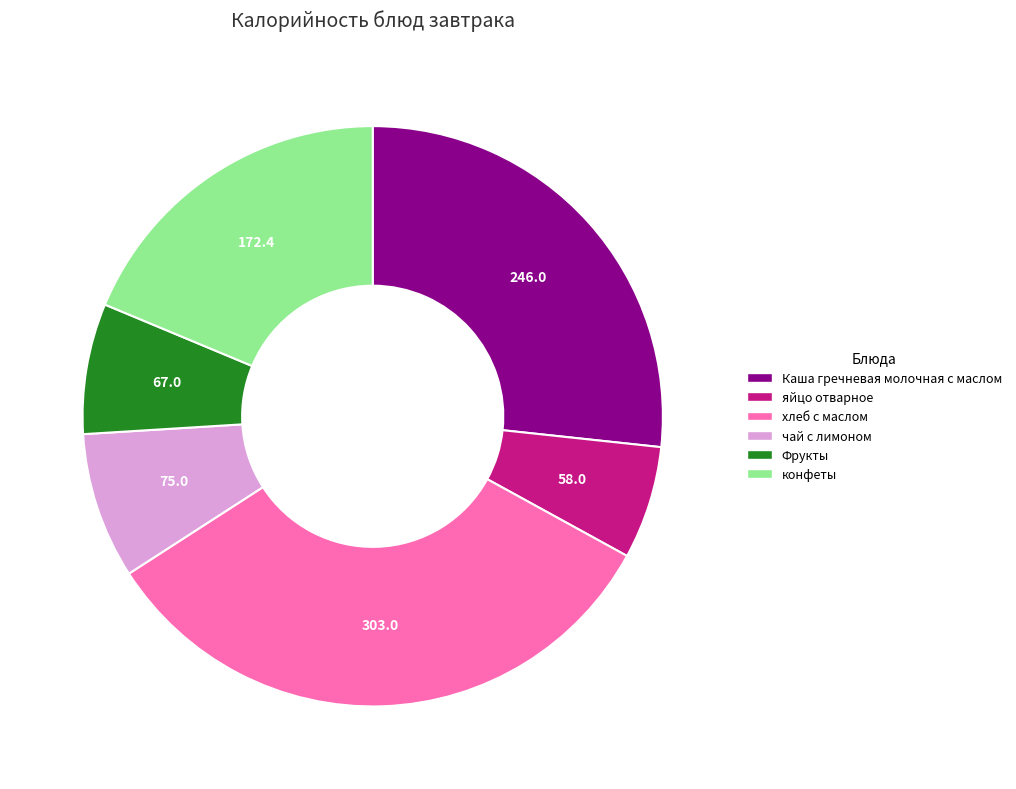

Is the sum of чай с лимоном and конфеты greater than half?

No